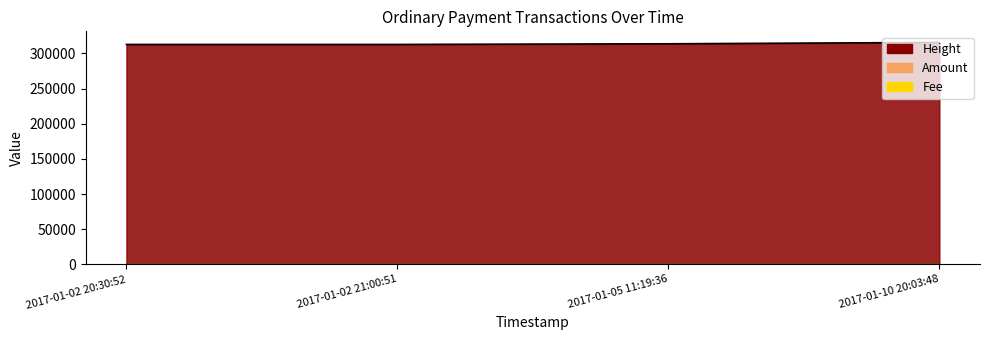

What is the difference between the maximum and minimum values in the Height series?

2852.0